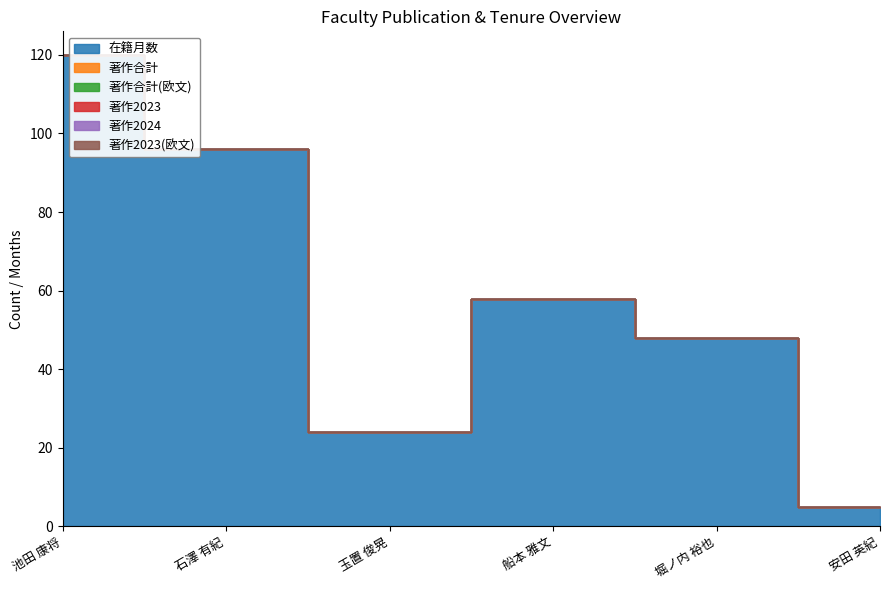

At how many categories does at least one series exceed 26?

4